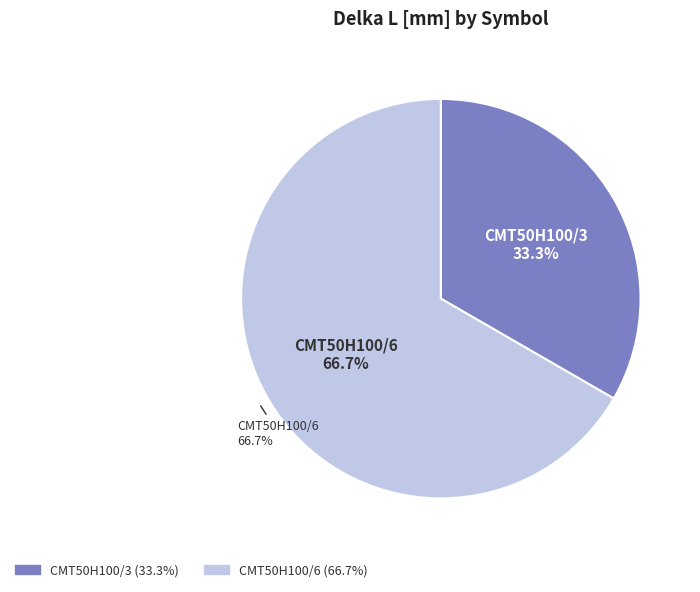

Count the number of slices in the pie.

2